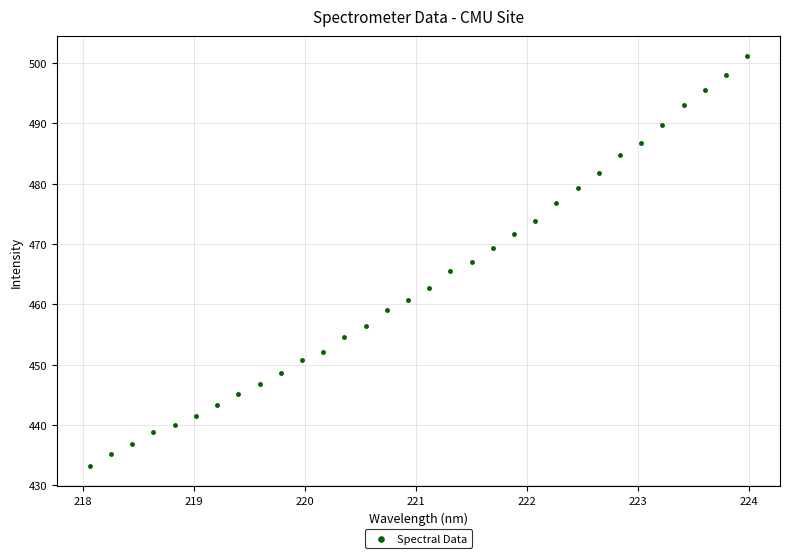

What is the range of Y values (max minus min)?

67.8